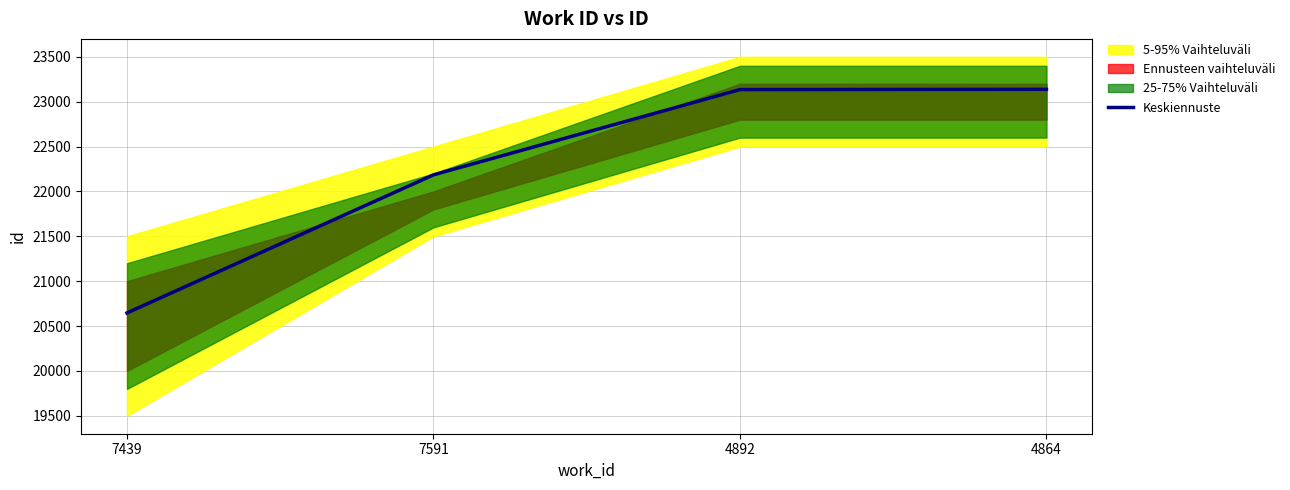

The value at 7591 is 22185. True or false?

True